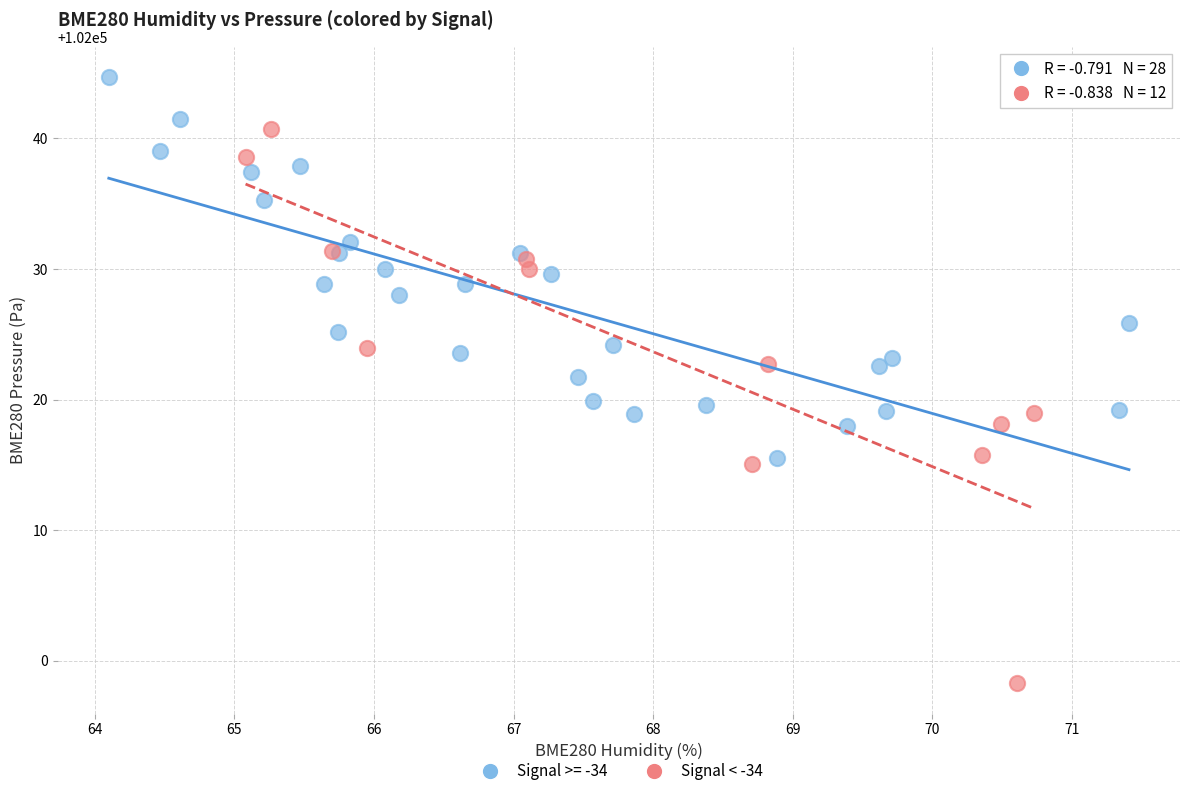

Which series has the widest spread of Y values?

Signal < -34